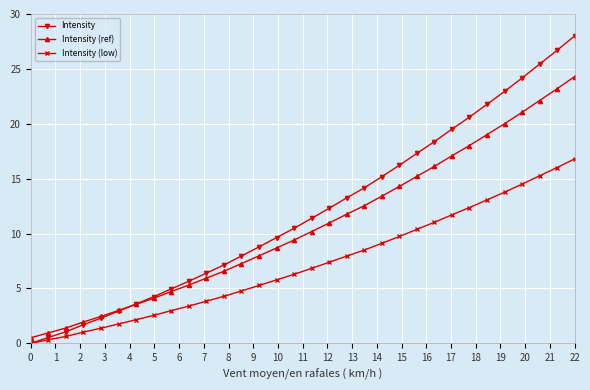

Rank the series by their average value, from lowest to highest.

Intensity (low), Intensity (ref), Intensity